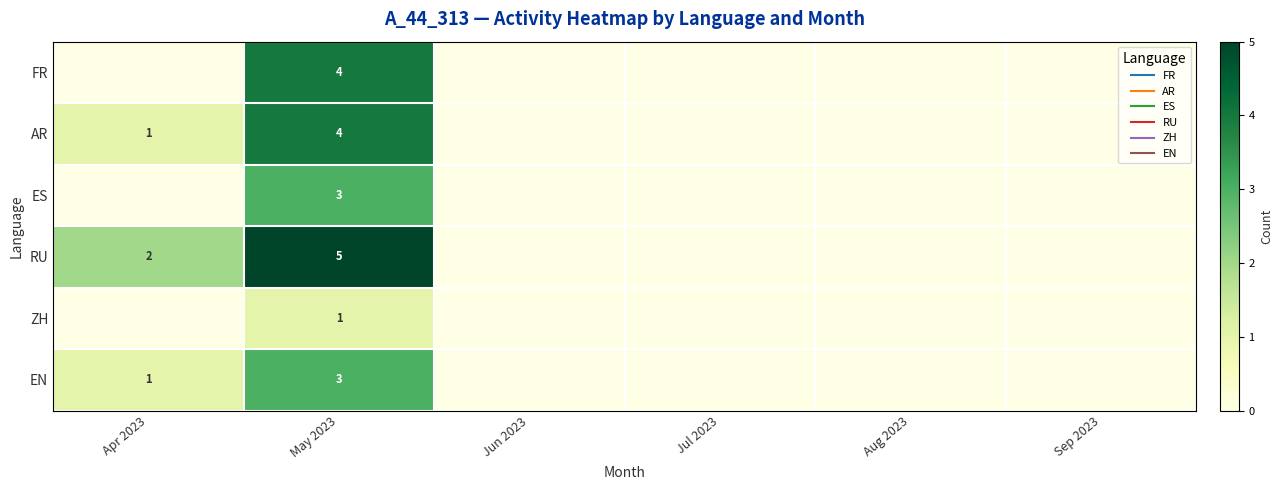

Between May 2023 and Jul 2023, which series saw the biggest shift?

RU